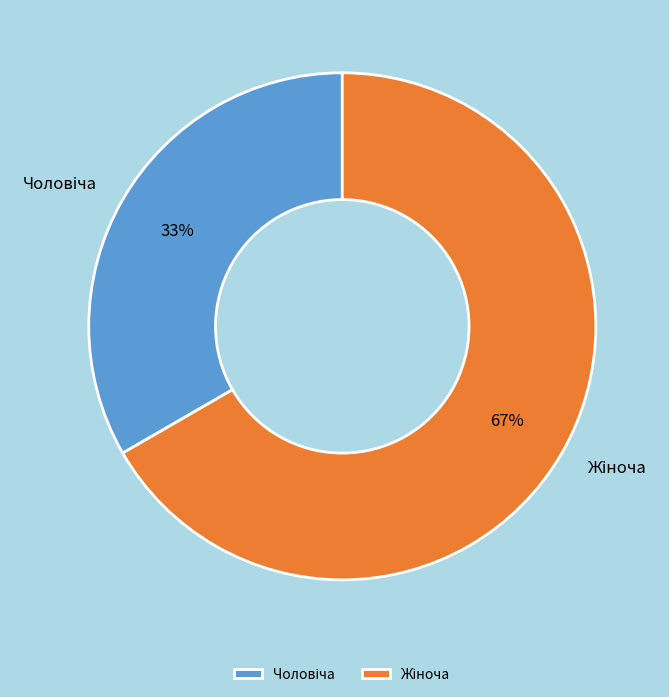

Does any single category account for the majority?

Yes